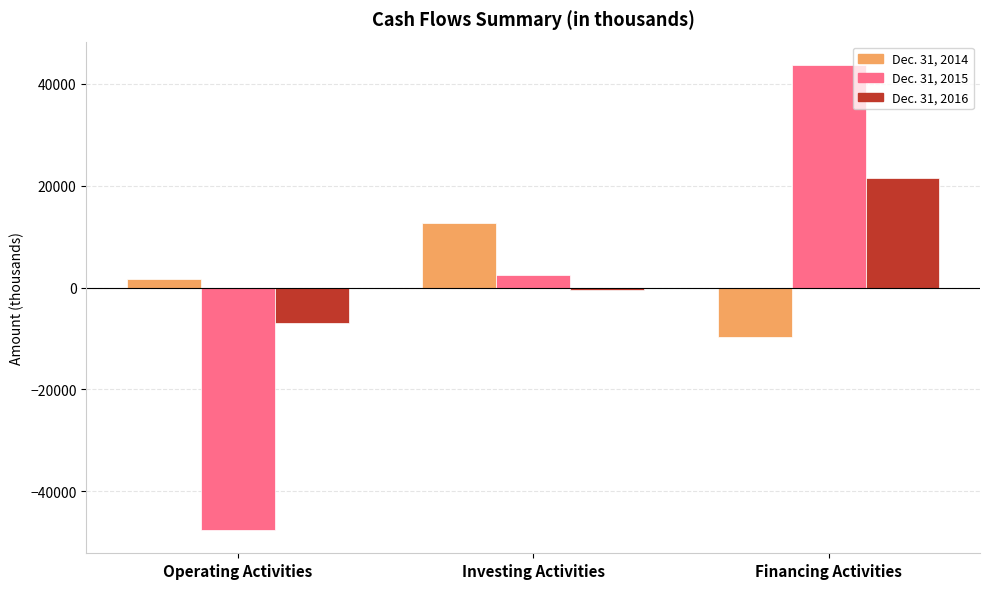

Reading right to left, extract all data points from this chart.

Dec. 31, 2014: Financing Activities=-9803	Investing Activities=12617	Operating Activities=1769
Dec. 31, 2015: Financing Activities=43752	Investing Activities=2461	Operating Activities=-47656
Dec. 31, 2016: Financing Activities=21463	Investing Activities=-458	Operating Activities=-7055